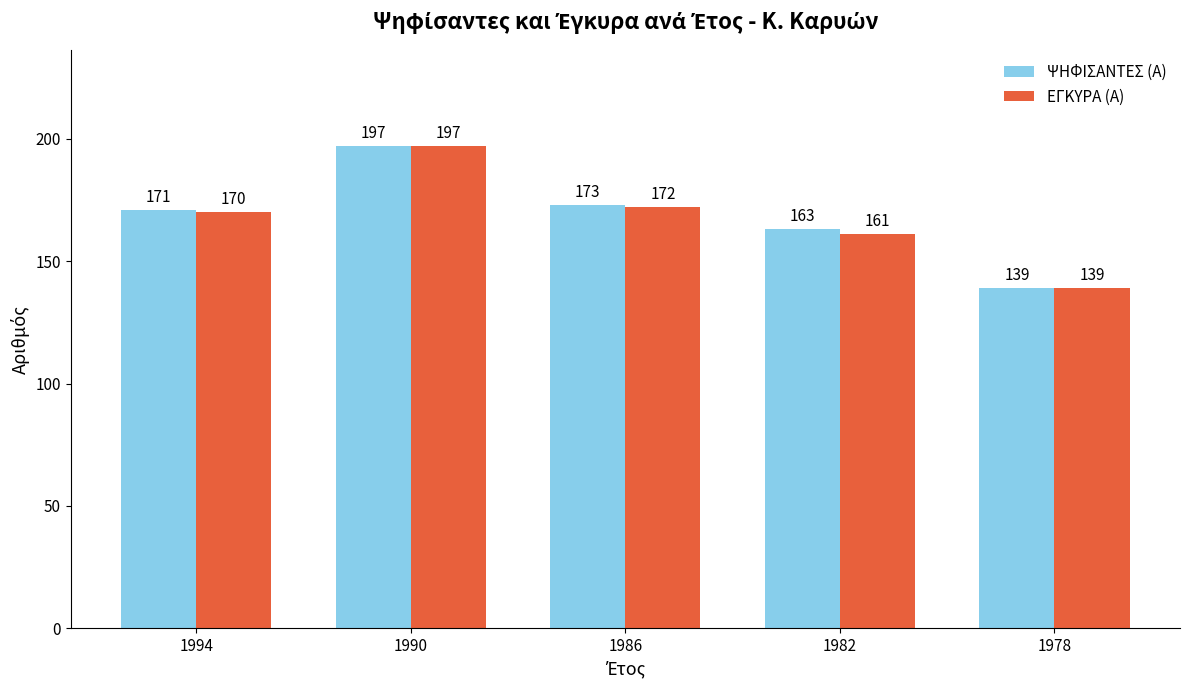

Which series changed the most between 1994 and 1990?

ΕΓΚΥΡΑ (Α)